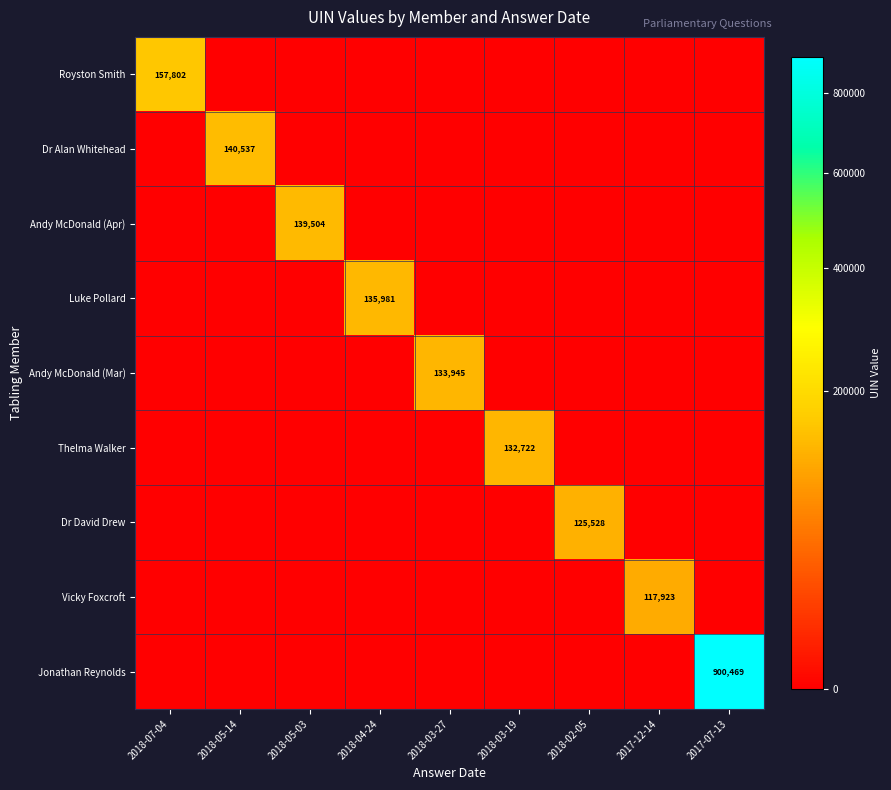

True or false: Andy McDonald (Mar) has a value of -51798 at 2018-03-19.

False